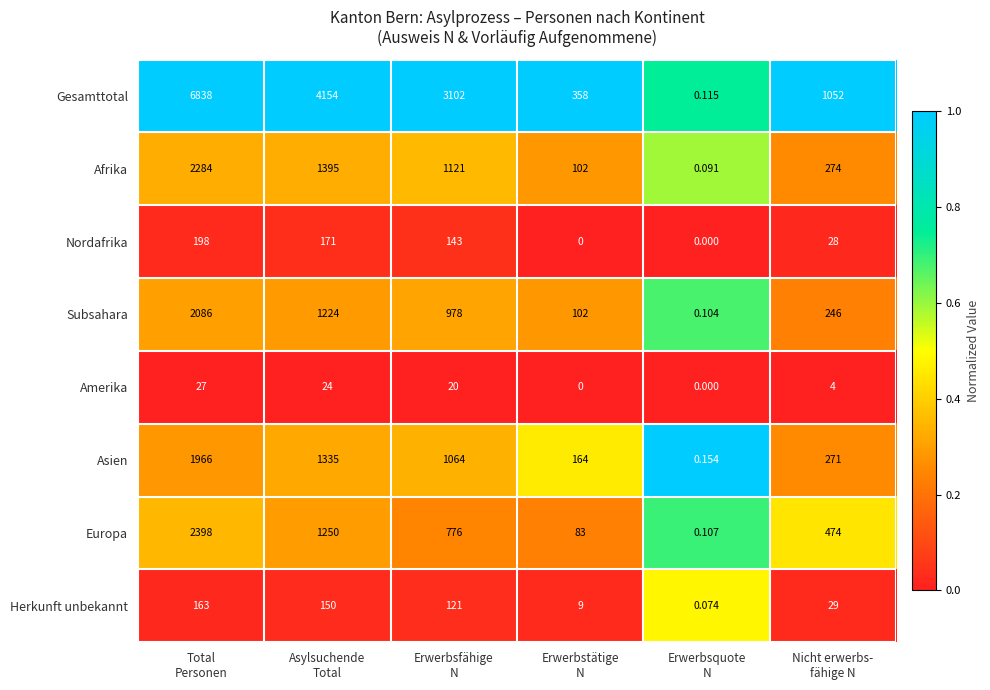

Rank the series by their maximum value, from lowest to highest.

Amerika, Herkunft unbekannt, Nordafrika, Asien, Subsahara, Afrika, Europa, Gesamttotal